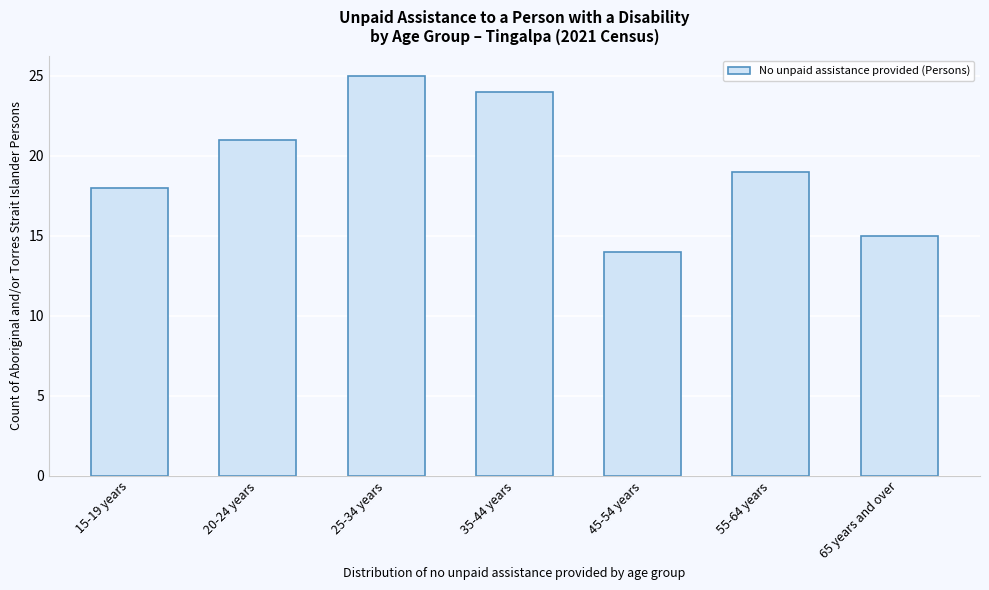

Reading right to left, what are all the values shown in this chart?

65 years and over=15	55-64 years=19	45-54 years=14	35-44 years=24	25-34 years=25	20-24 years=21	15-19 years=18